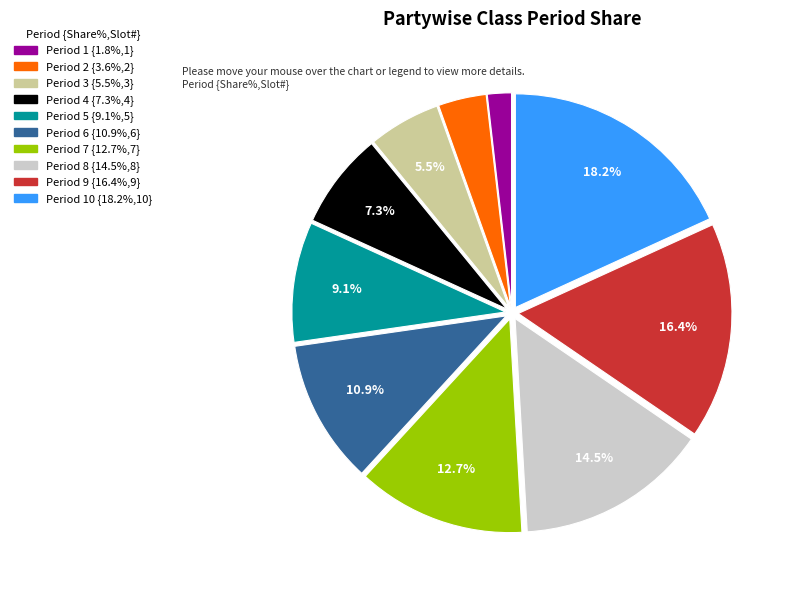

Is there a majority slice in this chart?

No